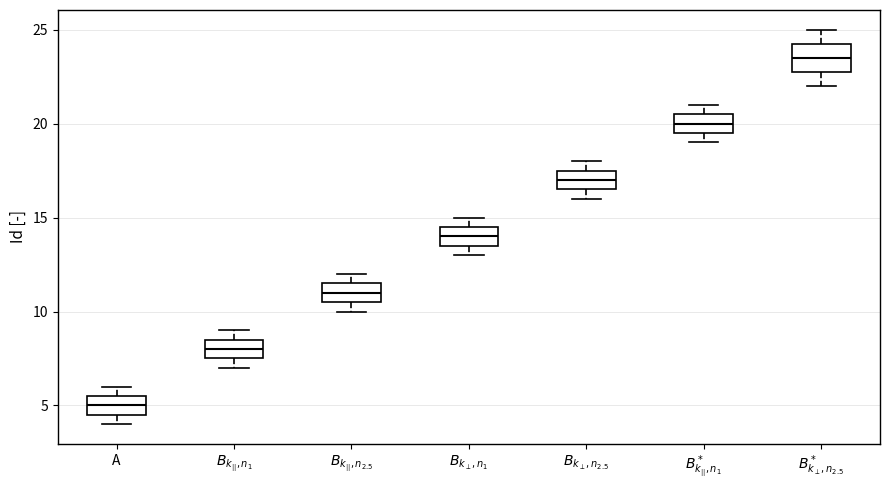

Where is the upper edge of the box for $B^*_{k_\perp,n_{2.5}}$ on the y-axis? The values are not printed on the chart, so give them approximately, as read against the axis.

24.5